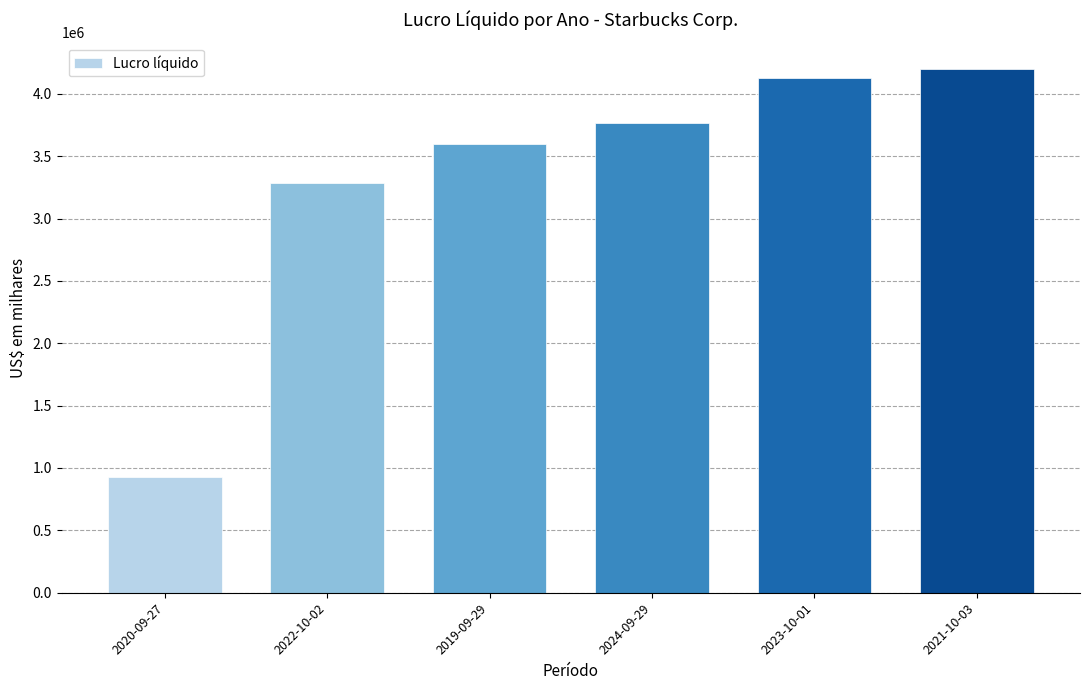

How many distinct data groups are displayed?

1